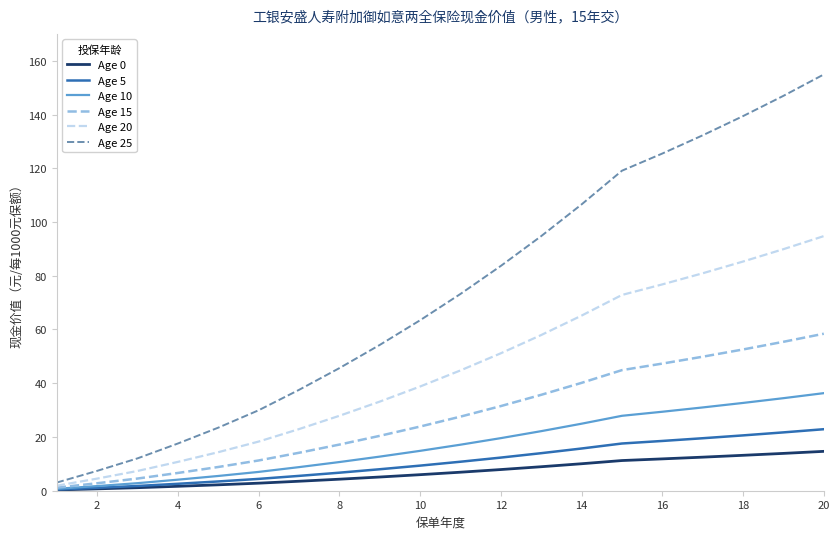

Which series has the widest spread of values?

Age 25